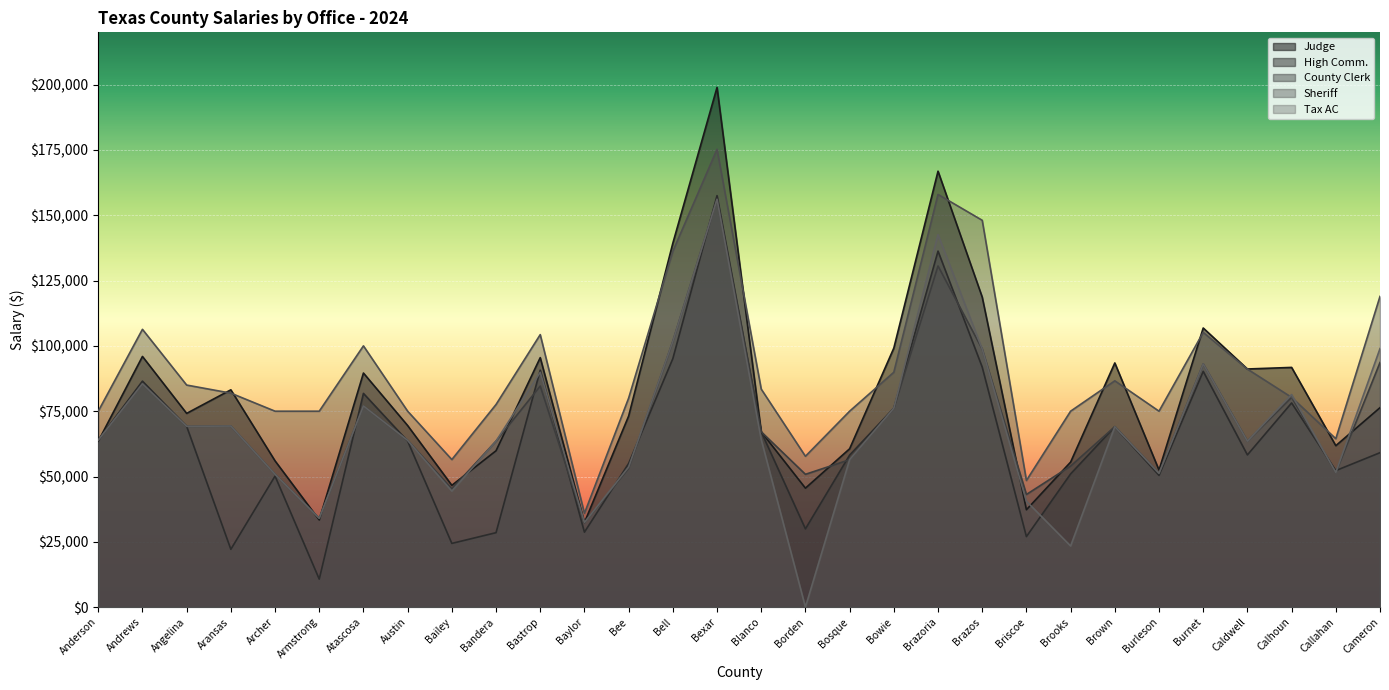

Is the value of Tax AC at Aransas greater than the value of High Comm. at Armstrong?

Yes